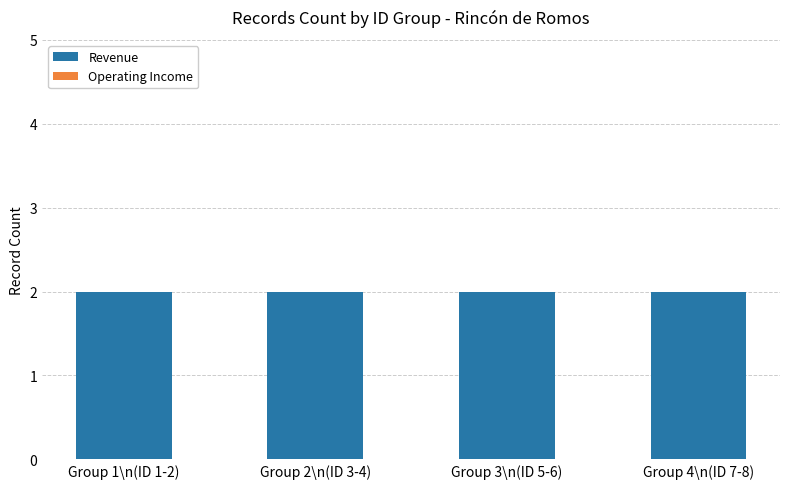

Where is Operating Income nearest to the value 0?

Group 1\n(ID 1-2)